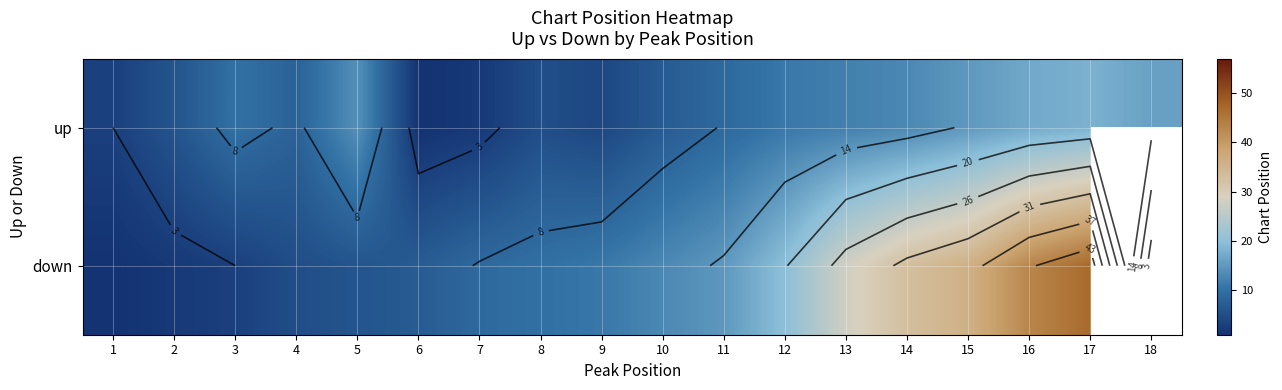

Rank the categories by up value from lowest to highest.

6, 7, 1, 9, 8, 2, 10, 4, 11, 3, 12, 13, 14, 5, 15, 18, 16, 17